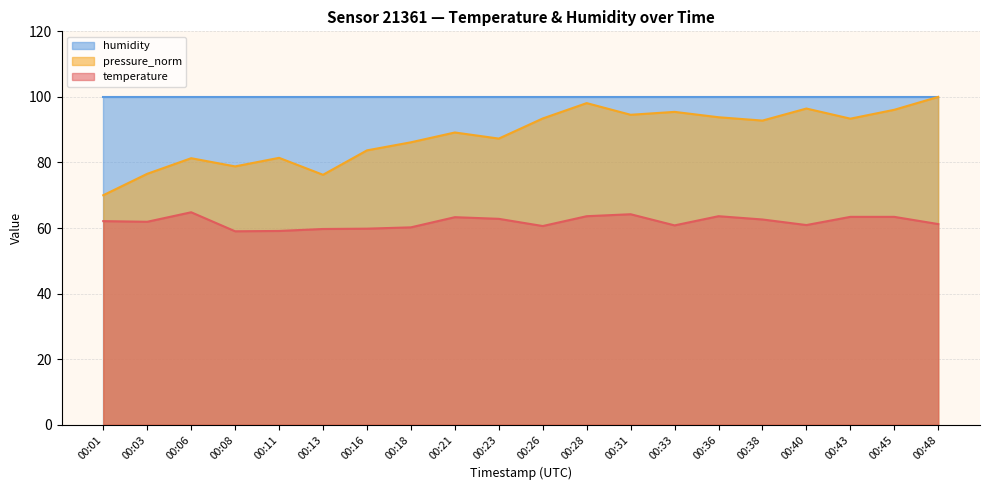

What is the value of the temperature point at the 13th from the left?

64.2